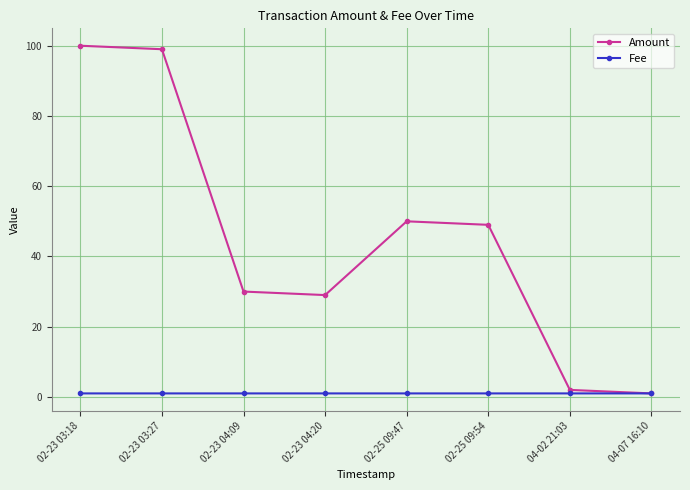

What is the difference between the maximum and minimum values in the Amount series?

99.0